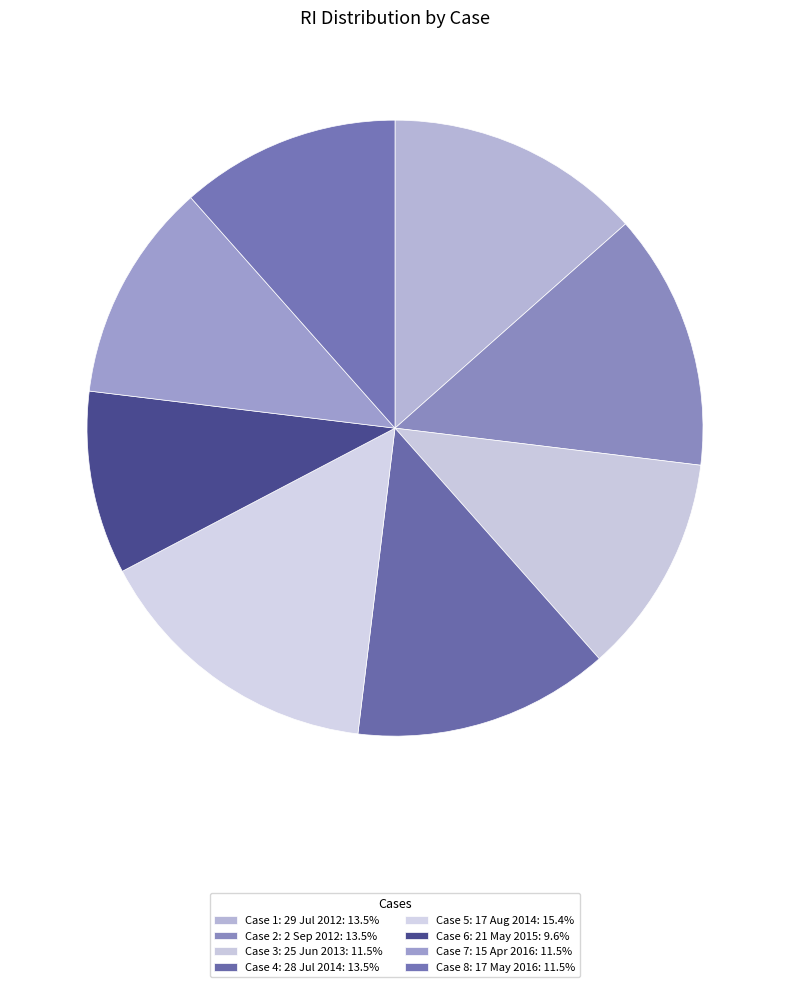

Does any single category account for the majority?

No